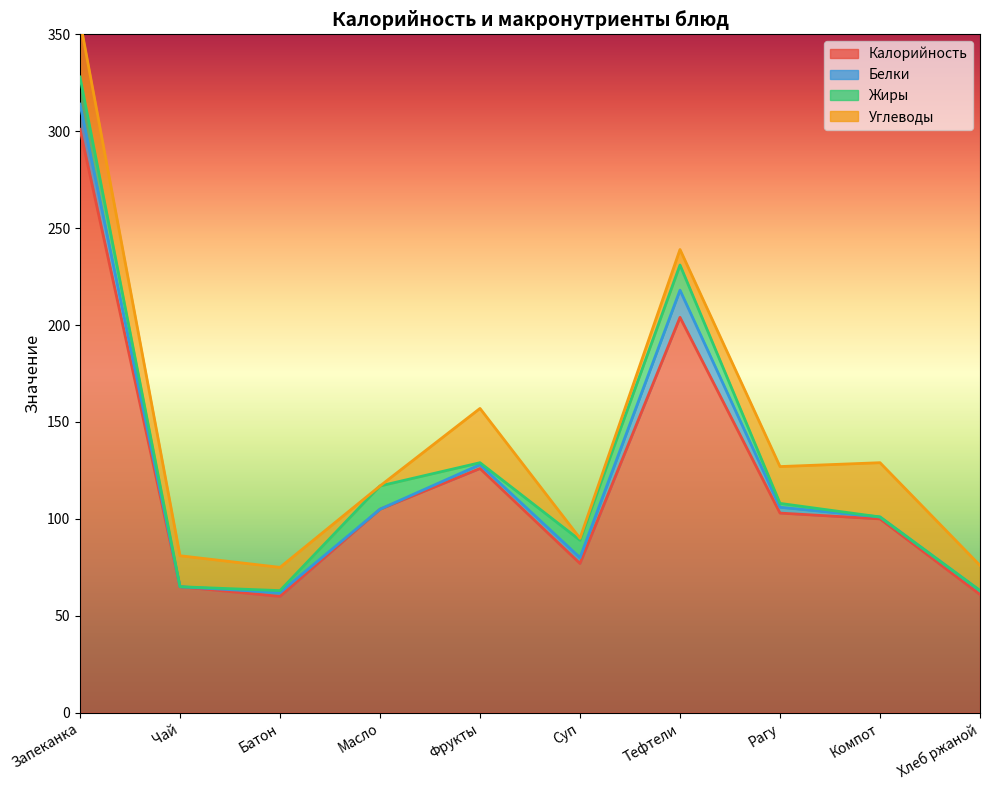

Reading left to right, list all the values displayed in this chart.

Калорийность: 301	65	60	105	126	77	204	103	100	61
Белки: 13	0	2	0	2	3	14	3	1	2
Жиры: 14	0	1	12	1	9	13	2	0	0
Углеводы: 29	16	12	0	28	1	8	19	28	13